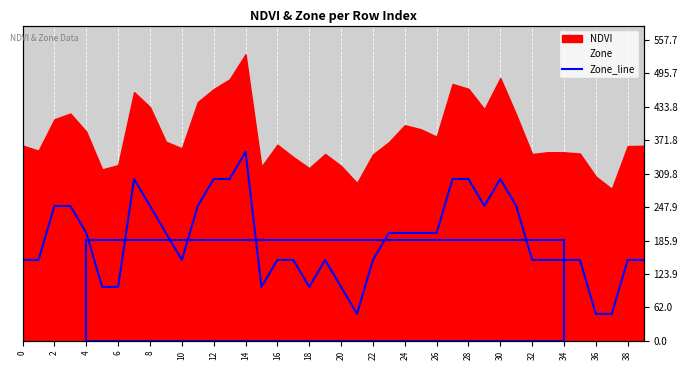

What is the smallest value displayed?

50